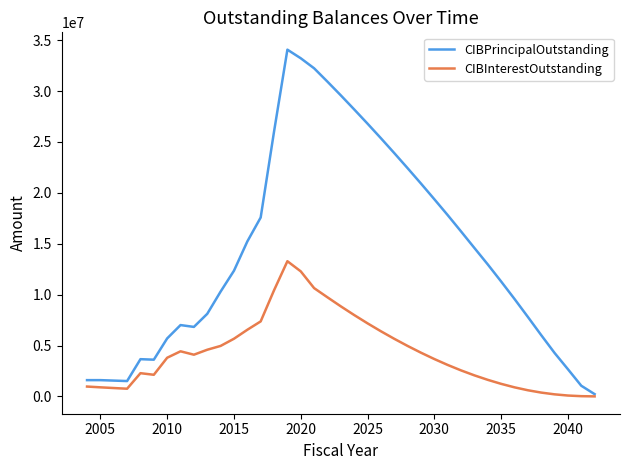

What is the maximum value shown in the chart?

34070000.0